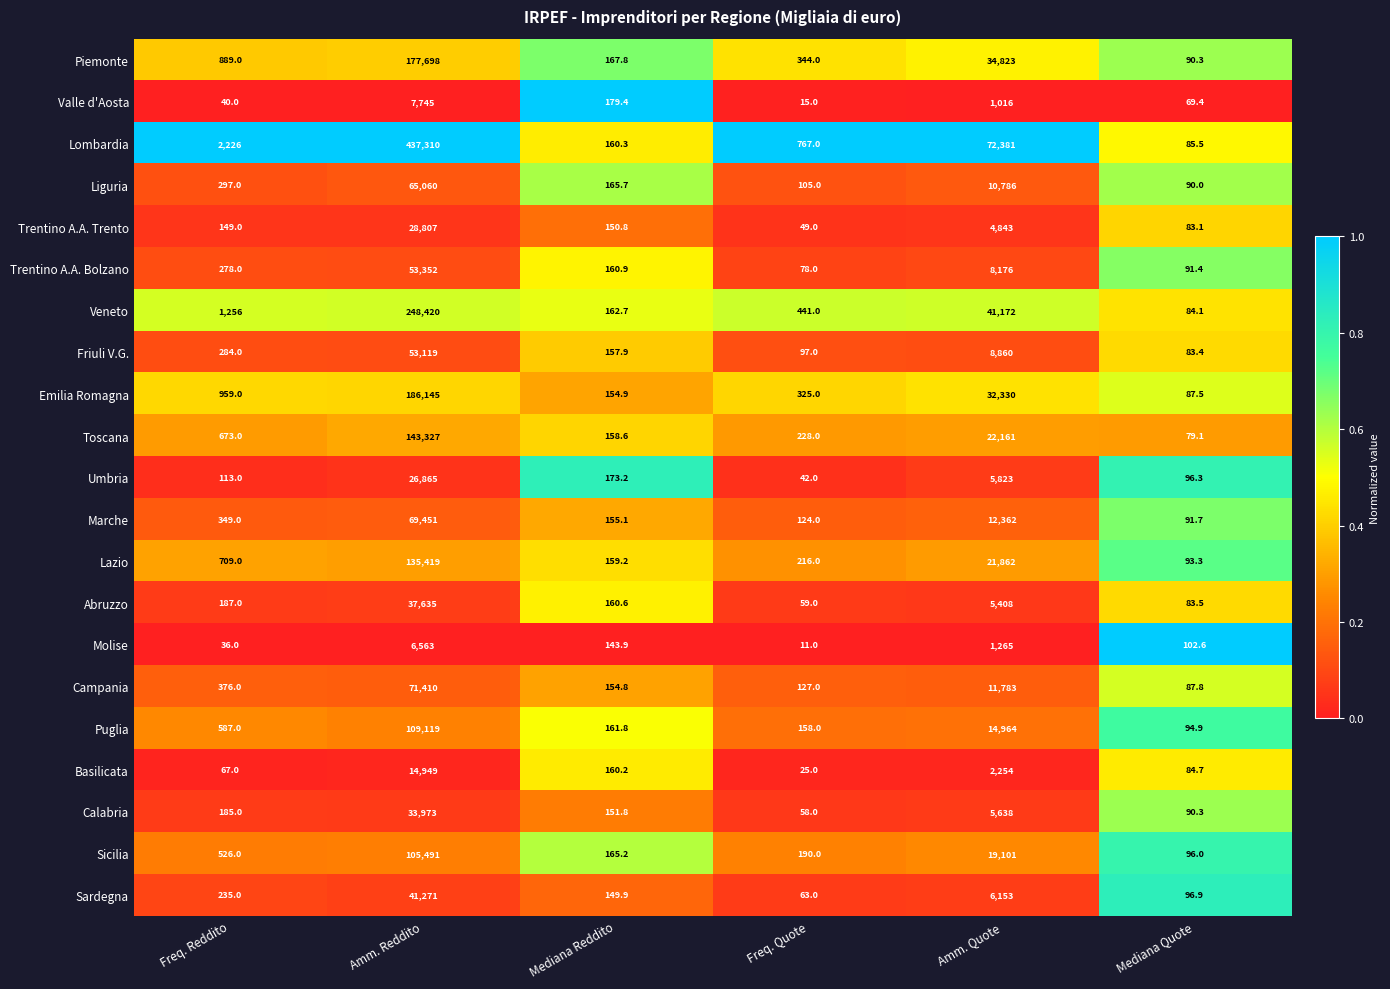

Which series changed the most between Freq. Reddito and Freq. Quote?

Lombardia